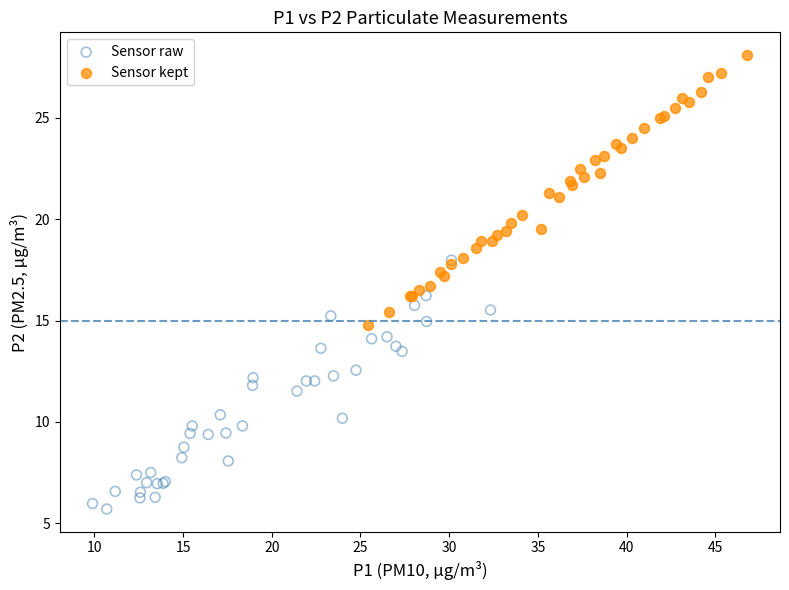

Which series contains the highest Y value?

Sensor kept